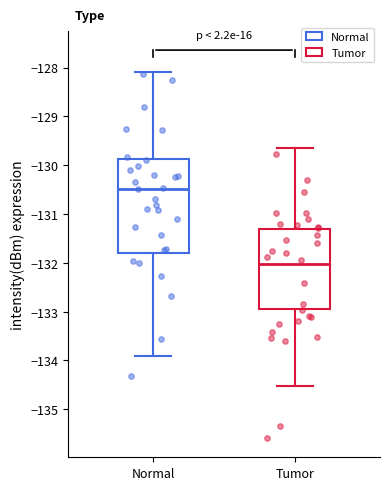

Which box's median line is the lowest?

Tumor